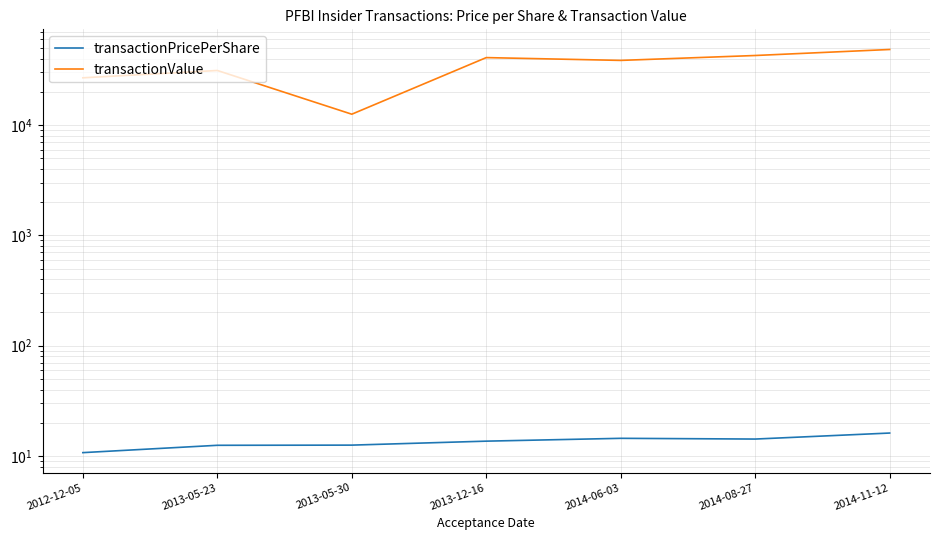

Is the value of transactionValue at 2013-05-30 greater than the value of transactionPricePerShare at 2013-05-23?

Yes